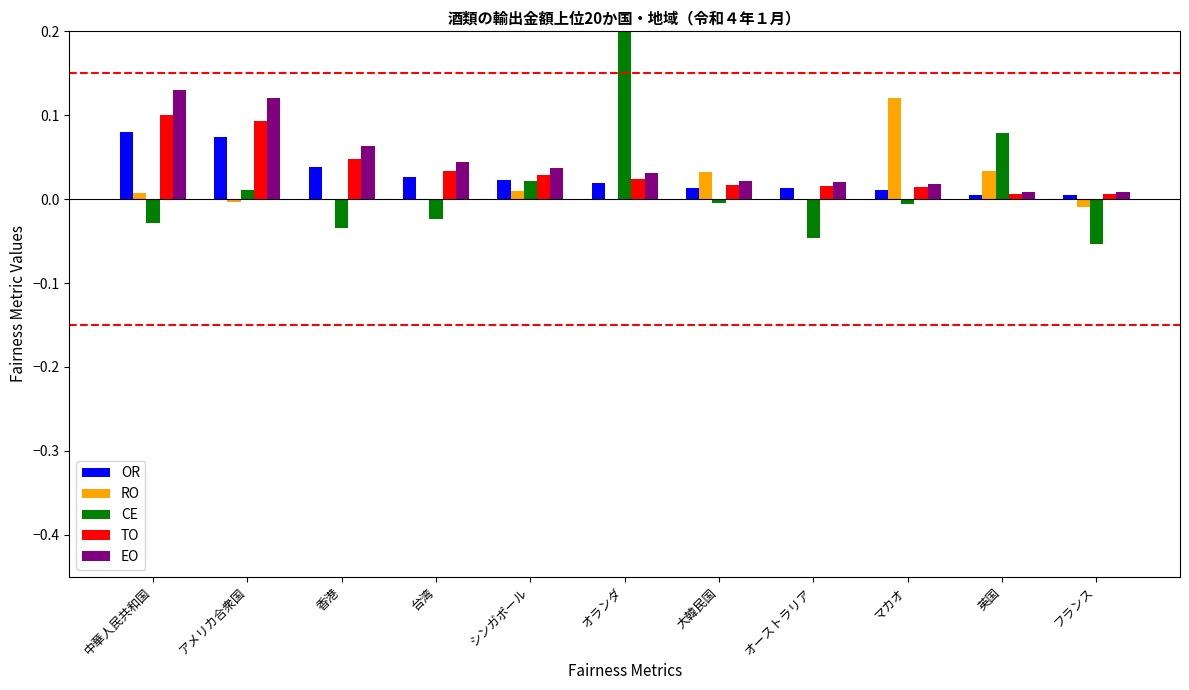

What is the sum of all CE values?

0.3